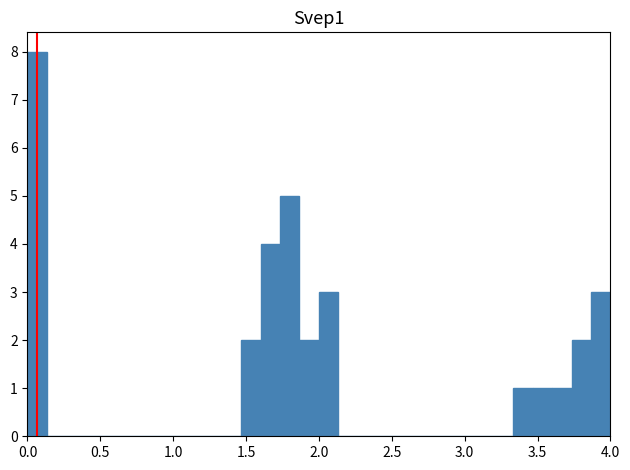

Read against the x-axis, roughly where is the centre of the tallest bar?

0.05